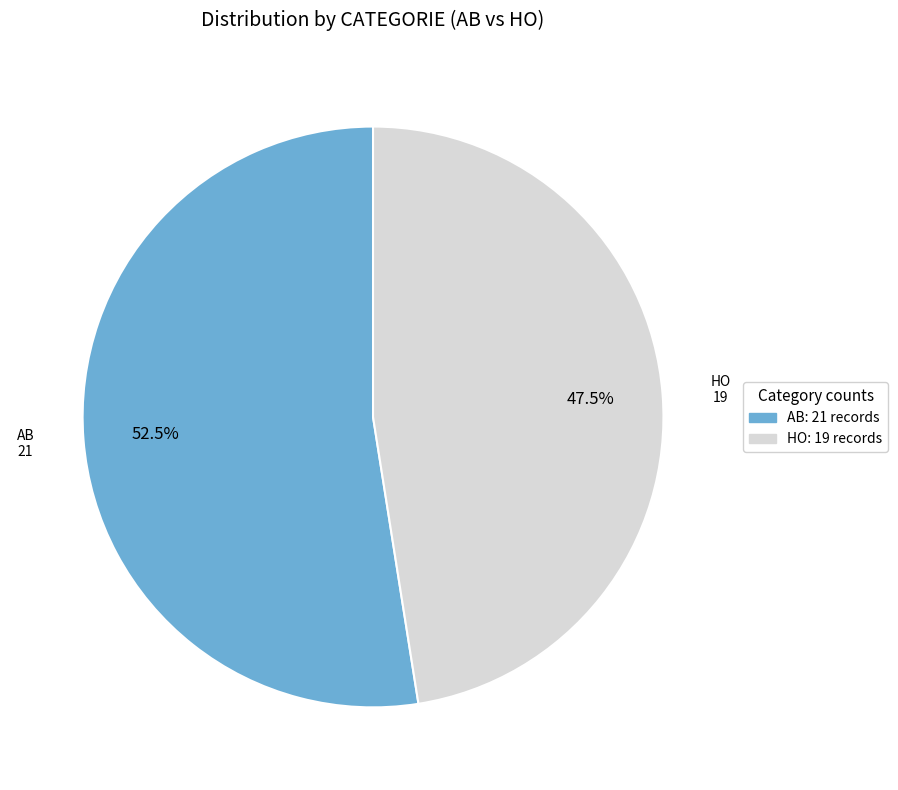

Is there a majority slice in this chart?

Yes